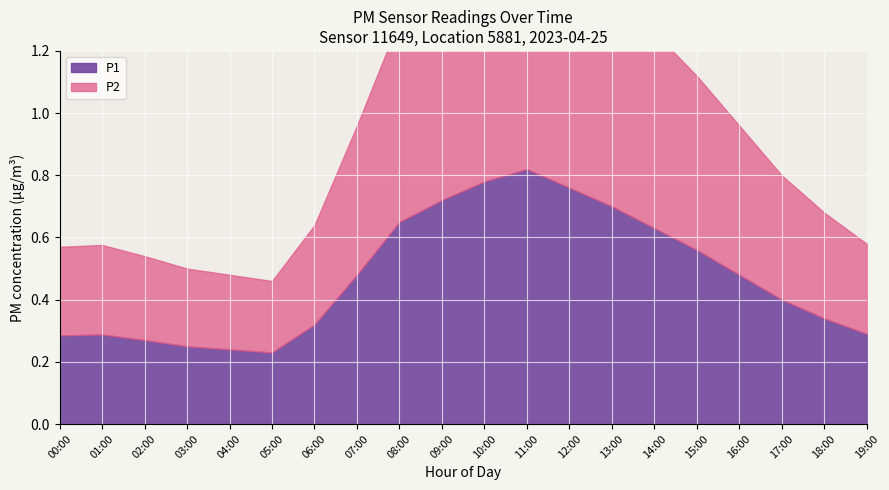

Rank the series at 17:00 from highest to lowest value.

P1, P2